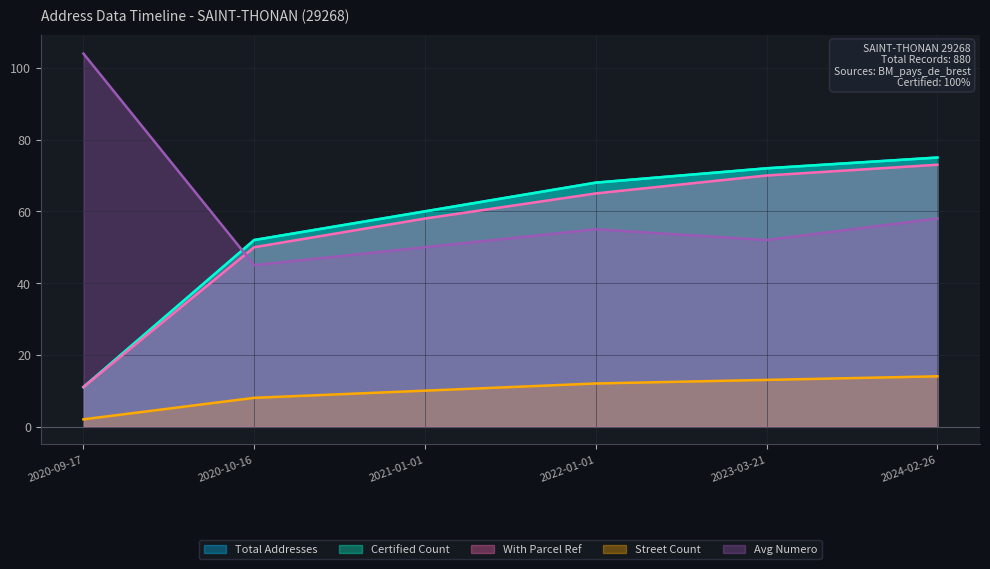

Rank the categories by Street Count value from lowest to highest.

2020-09-17, 2020-10-16, 2021-01-01, 2022-01-01, 2023-03-21, 2024-02-26